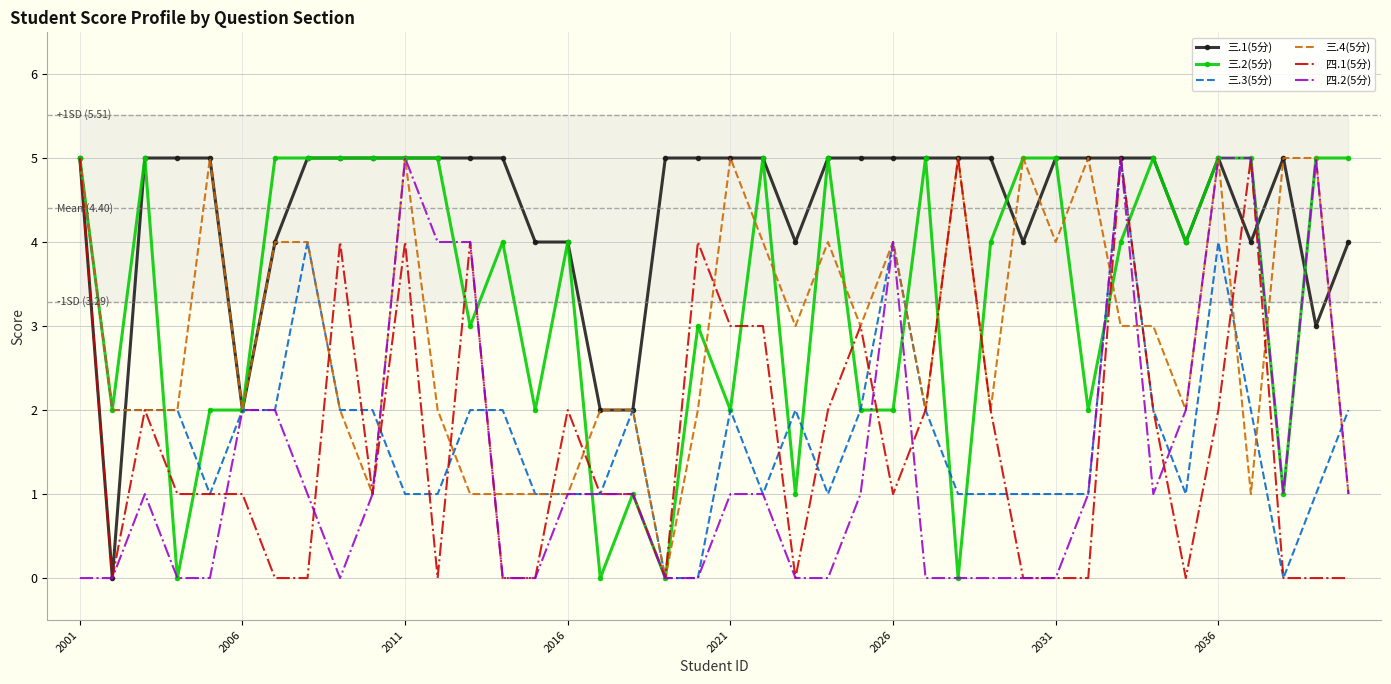

Is the value of 三.1(5分) at 2011 greater than the value of 四.1(5分) at 2011?

Yes